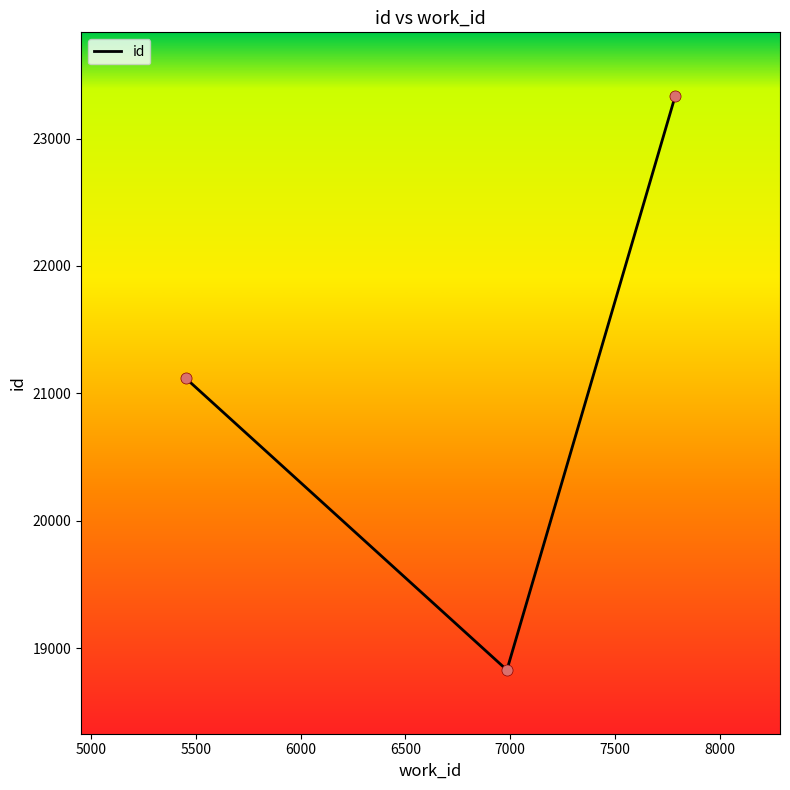

What is the greatest value displayed?

23334